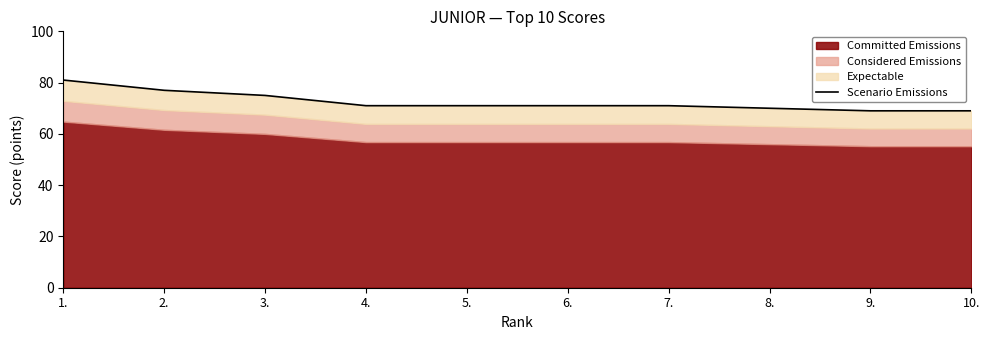

Reading right to left, what are all the values shown in this chart?

10.=69.0	9.=69.0	8.=70.0	7.=71.0	6.=71.0	5.=71.0	4.=71.0	3.=75.0	2.=77.0	1.=81.0